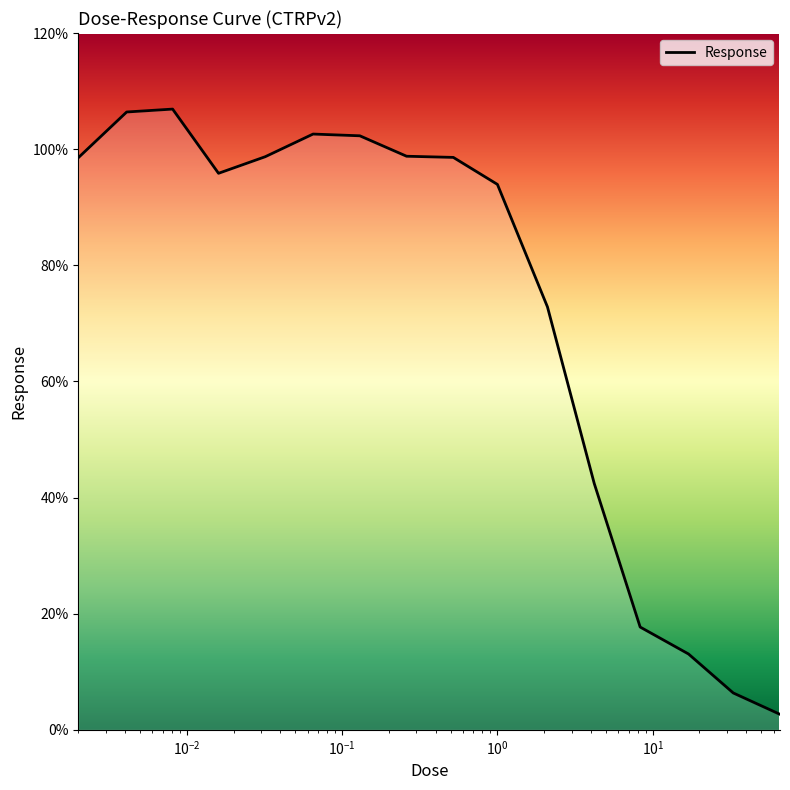

What is the difference between the maximum and minimum values?

104.2